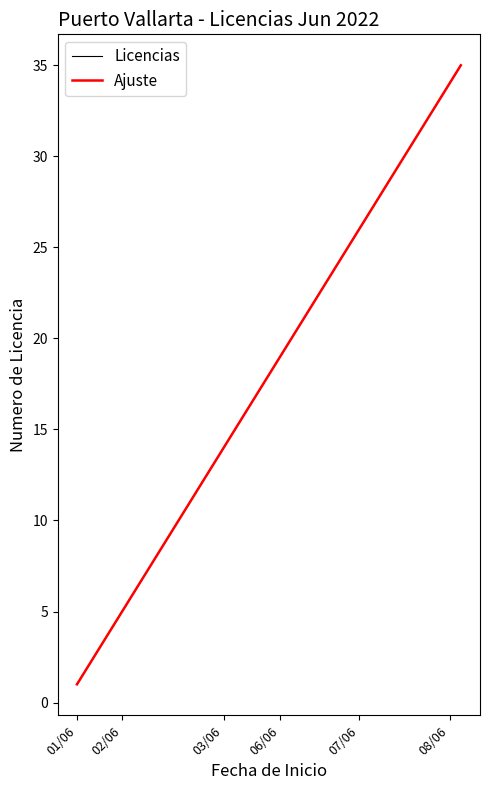

True or false: Licencias and Ajuste cross at least once.

False